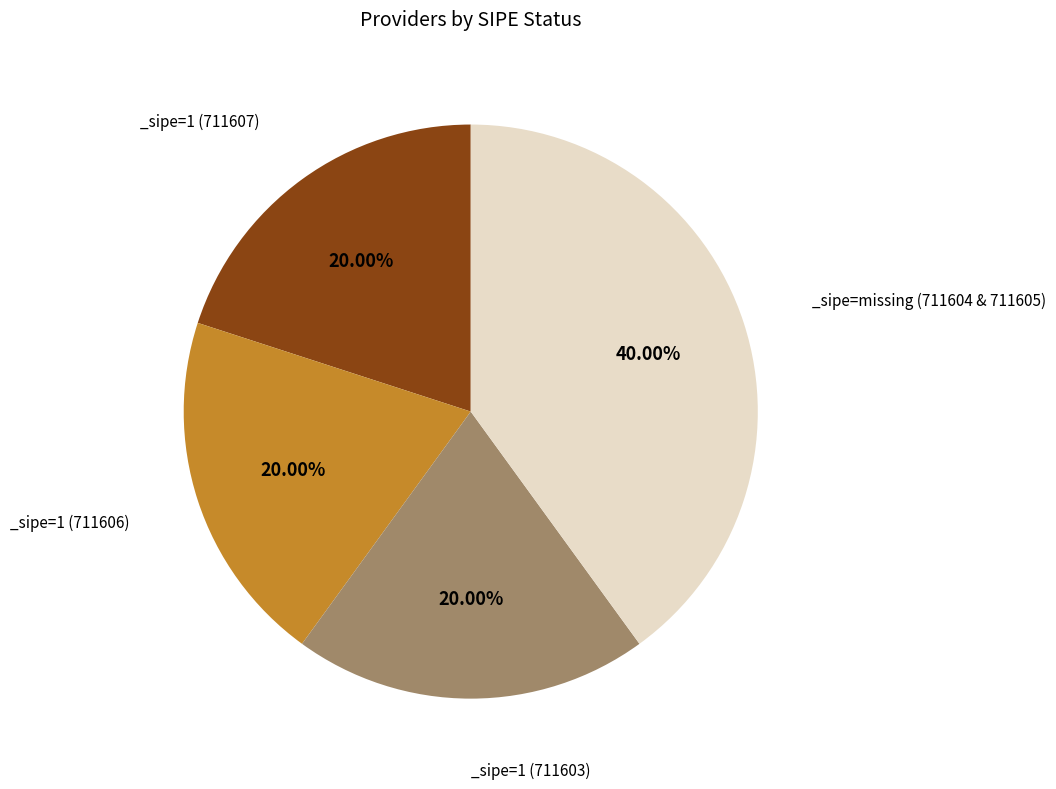

Does any single category account for the majority?

No